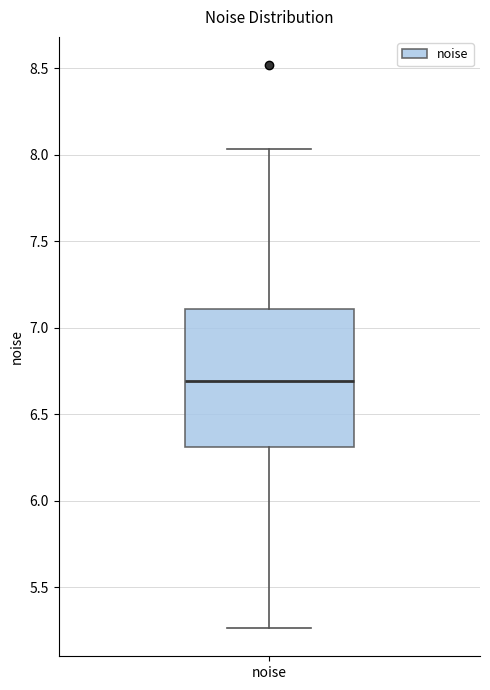

Read this box plot against the y-axis: the position of the median line, the range covered by the box, and the ends of both whiskers. The values are not printed on the chart, so give them approximately, as read against the axis.

median 6.70, box 6.30 to 7.10, whiskers 5.25 to 8.05